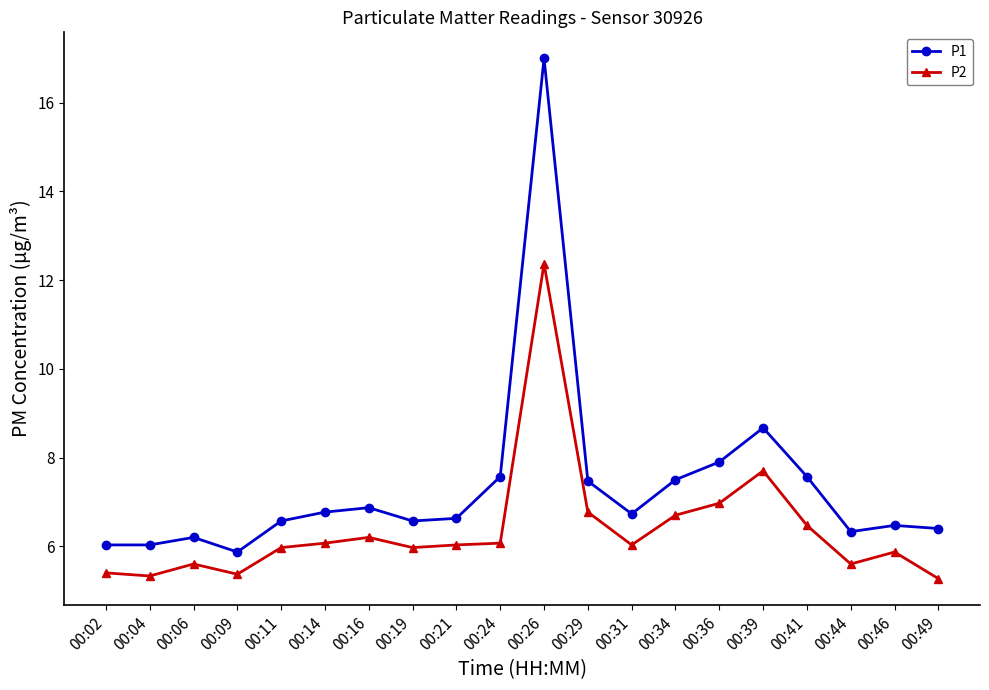

Rank the series at 00:11 from lowest to highest value.

P2, P1